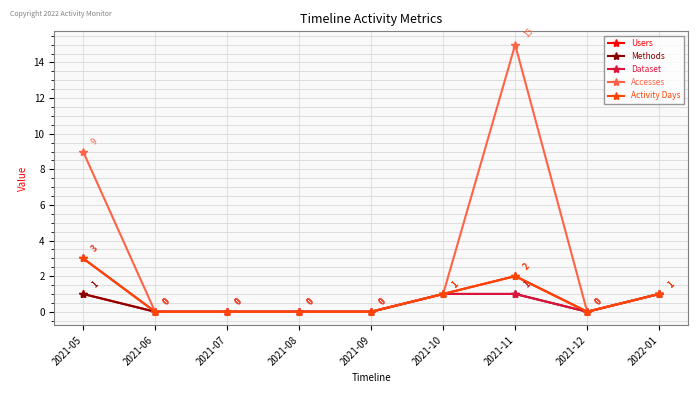

How many values in Methods are above zero?

4